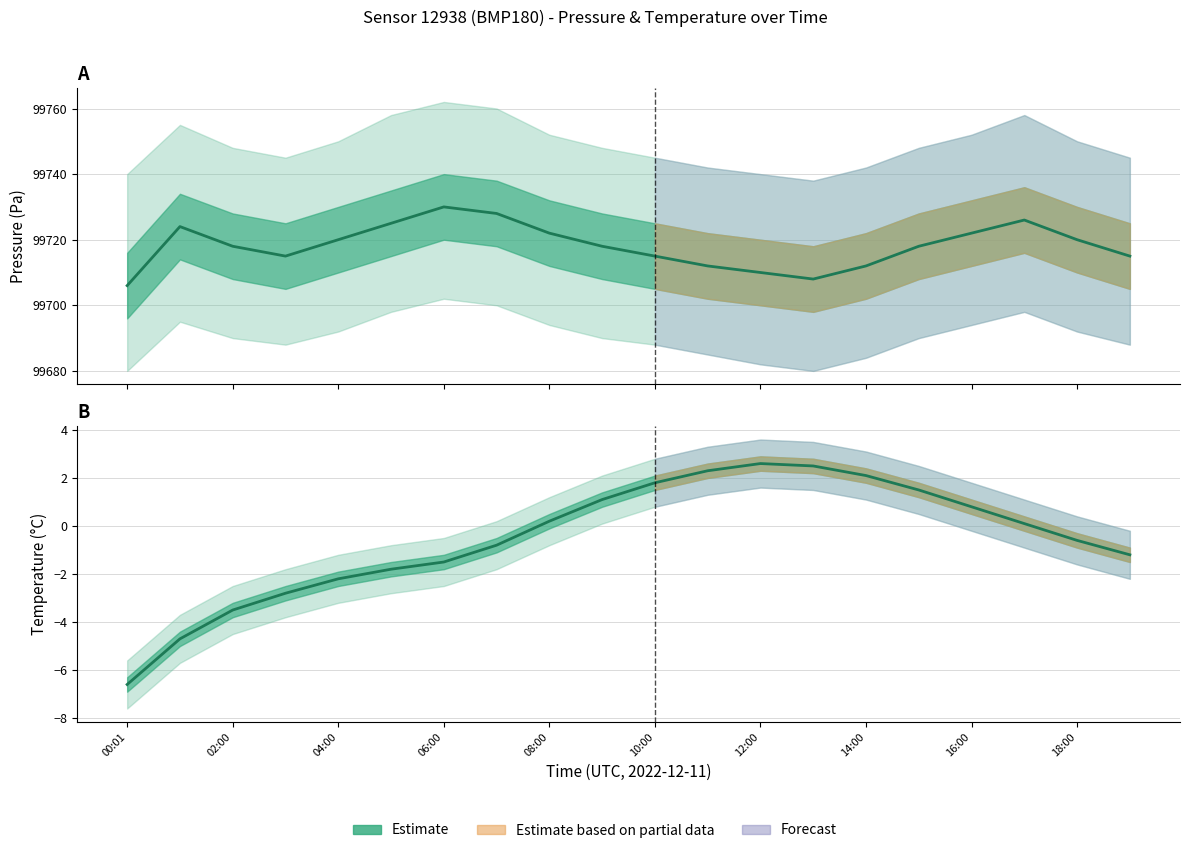

True or false: there are more than 2 points higher than both neighbors.

False